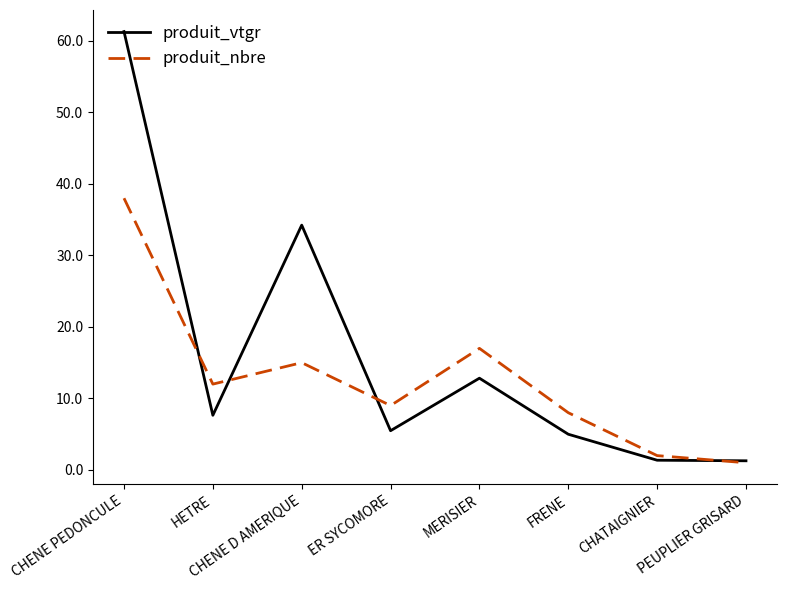

What position from the left is HETRE?

2